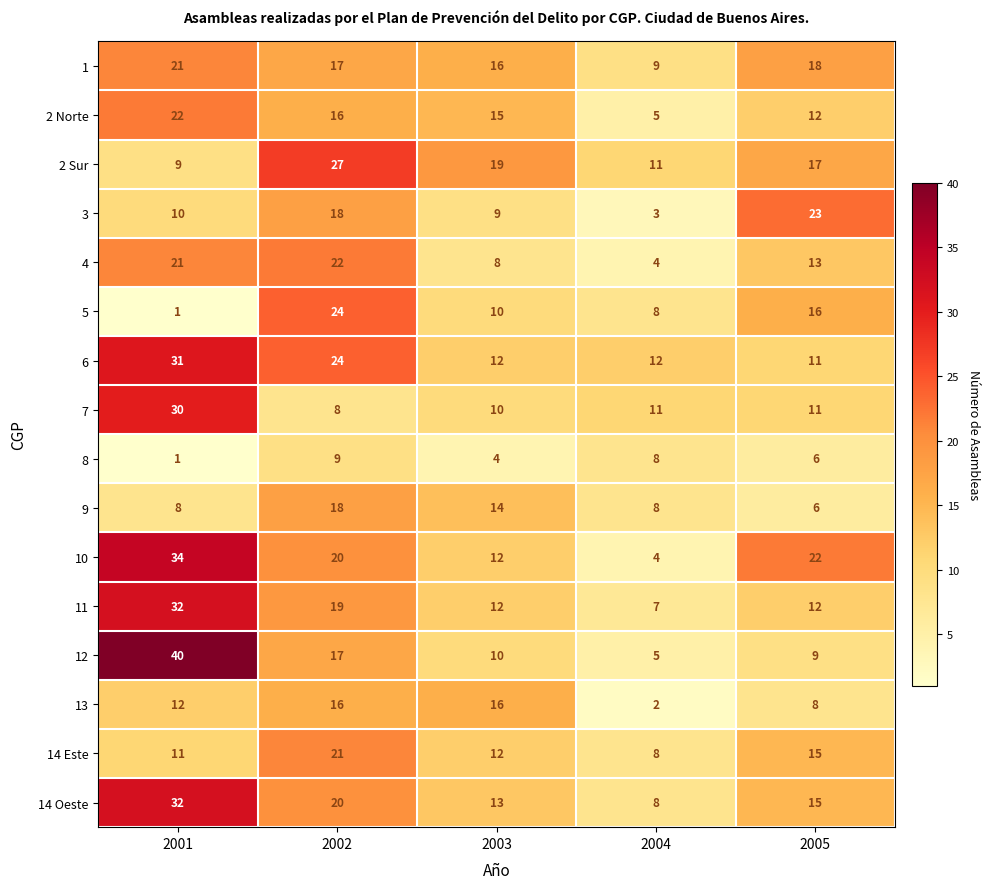

Which series changed the most between 2003 and 2004?

13